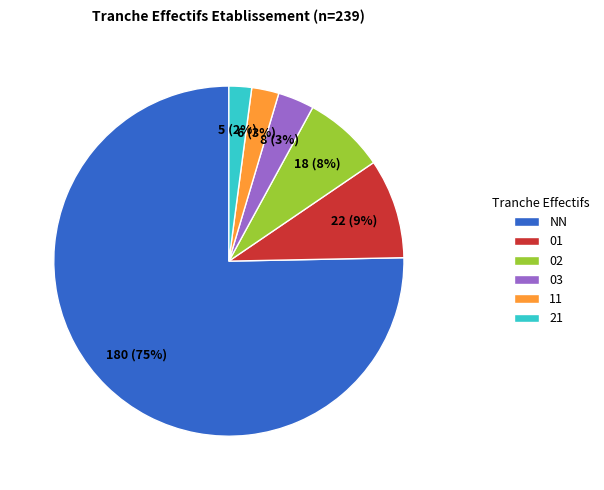

True or false: 11 accounts for 3% of the total.

True